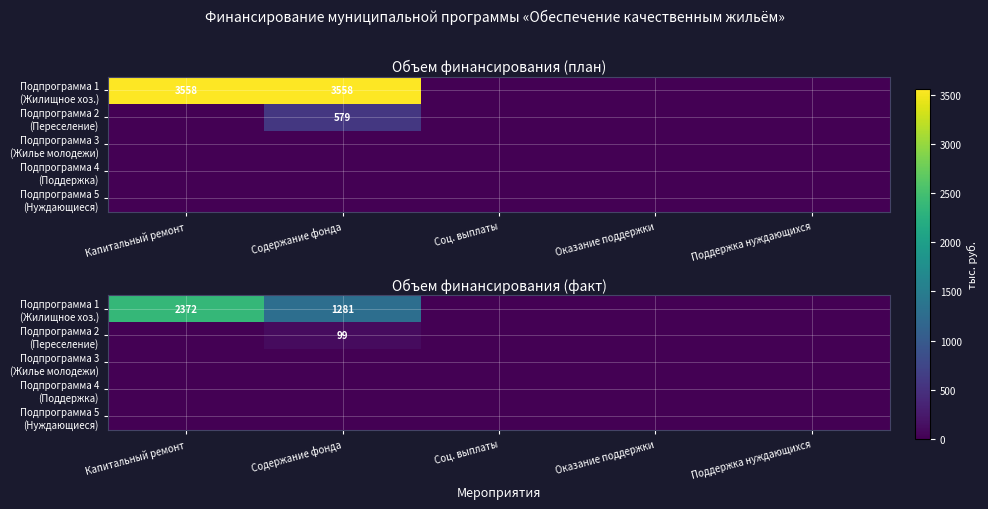

How many series are shown in this chart?

5